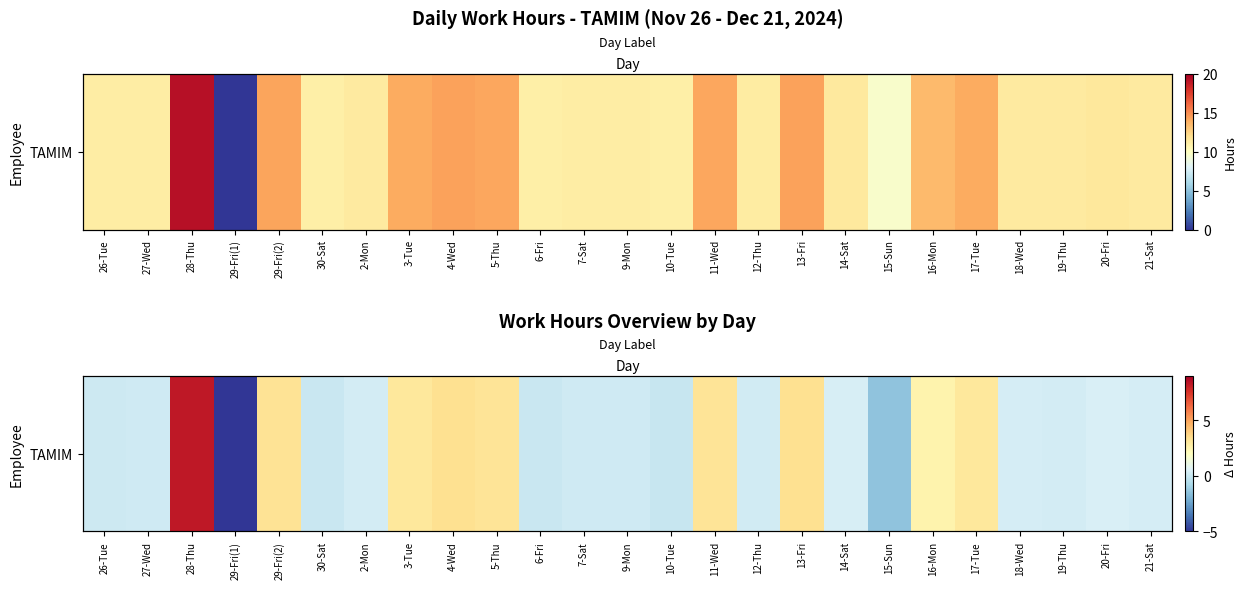

What value does the data have at 29-Fri(1)?

-11.0